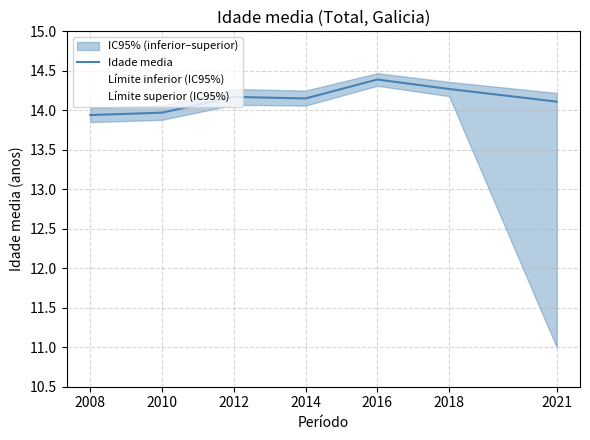

What is the difference between the maximum and second lowest values?

0.4